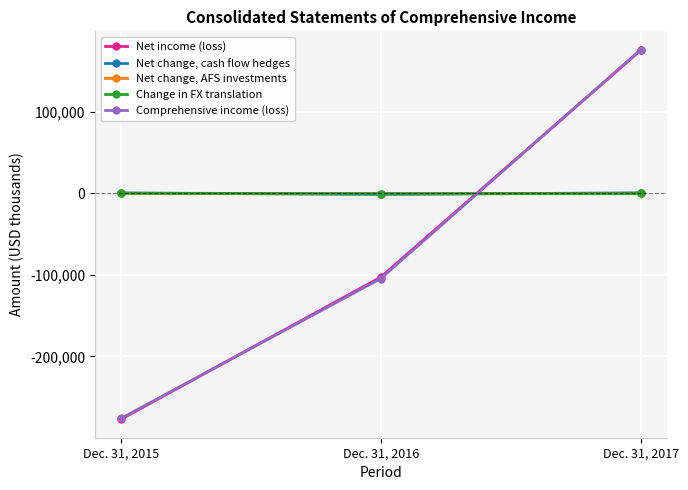

What is the sum of all Comprehensive income (loss) values?

-204338